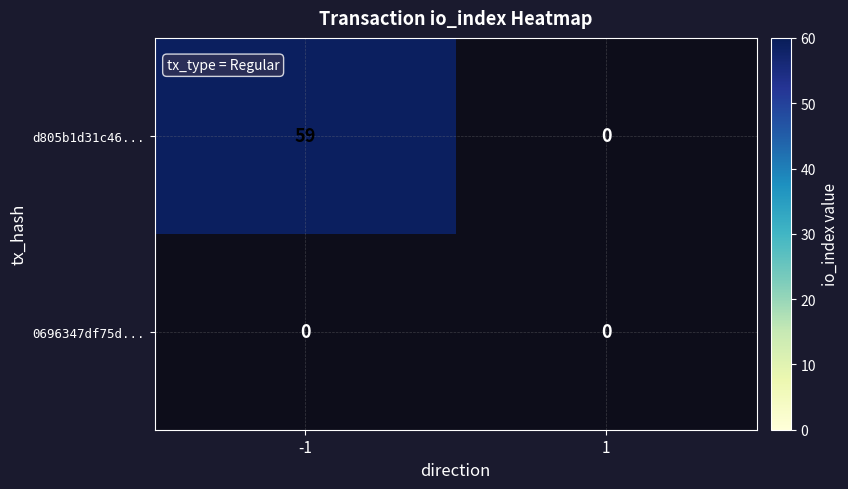

True or false: d805b1d31c46a3afd3efbfac9d136817f975306 has a value of 59 at -1.

True